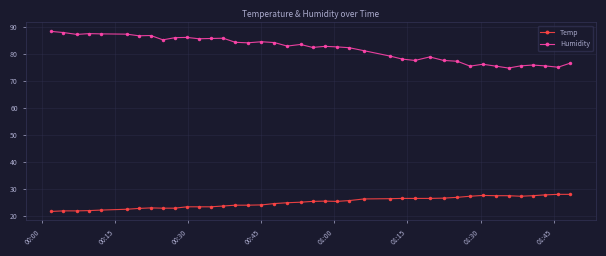

Which series has the largest total across all categories?

Humidity